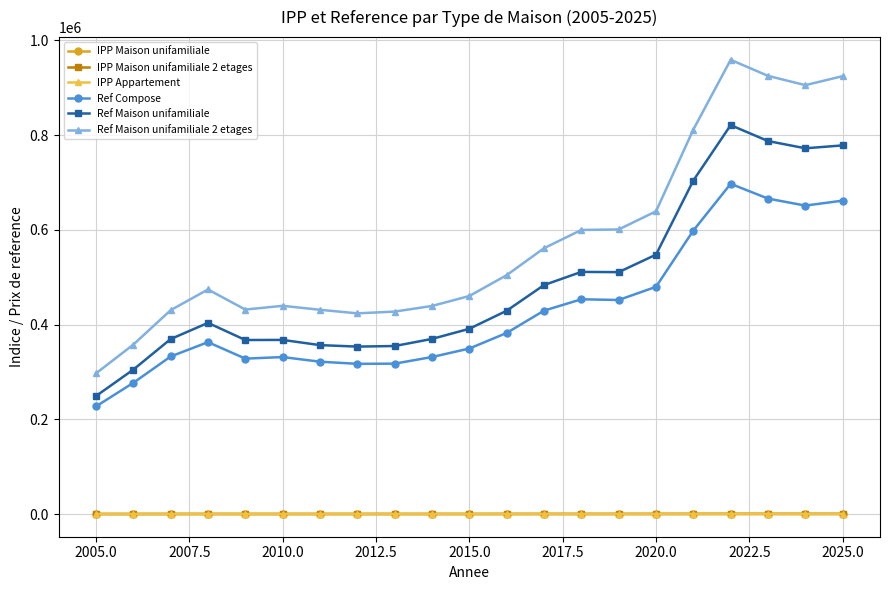

What is the difference between the maximum and minimum values in the Ref Compose series?

470000.0